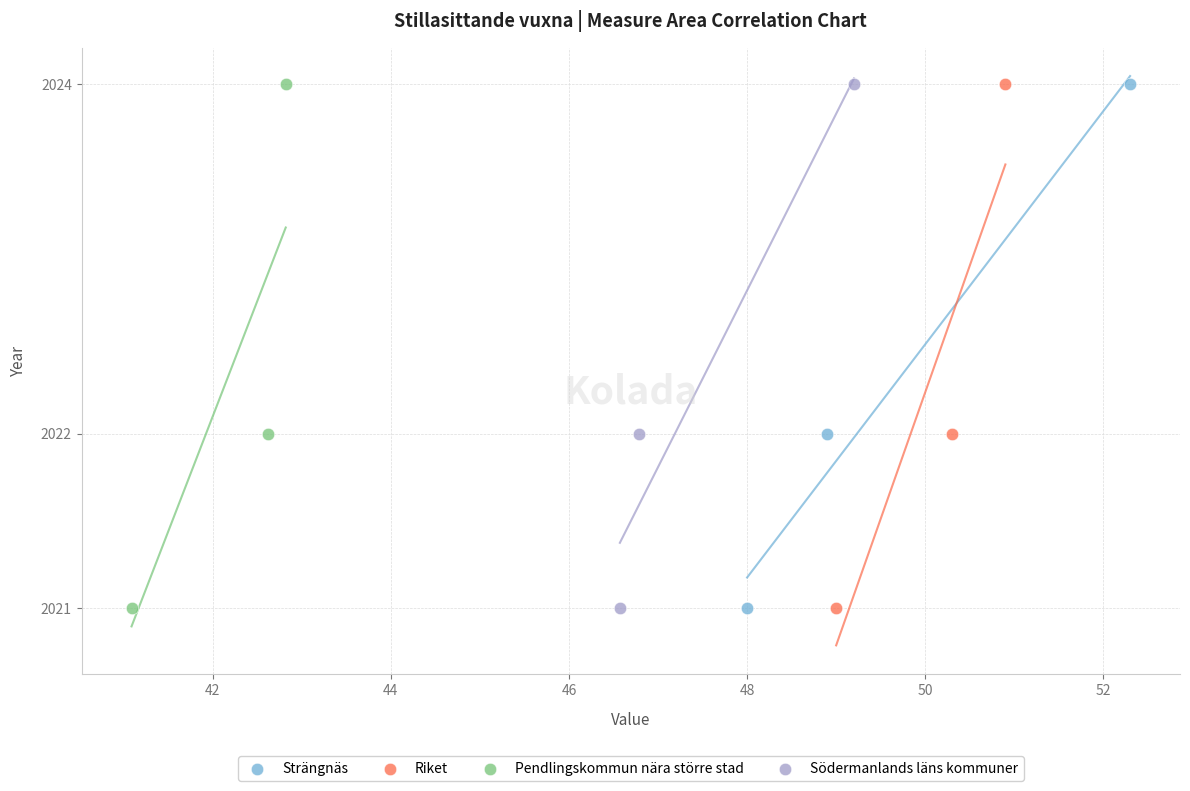

What are all the series names shown in the legend?

Strängnäs, Riket, Pendlingskommun nära större stad, Södermanlands läns kommuner